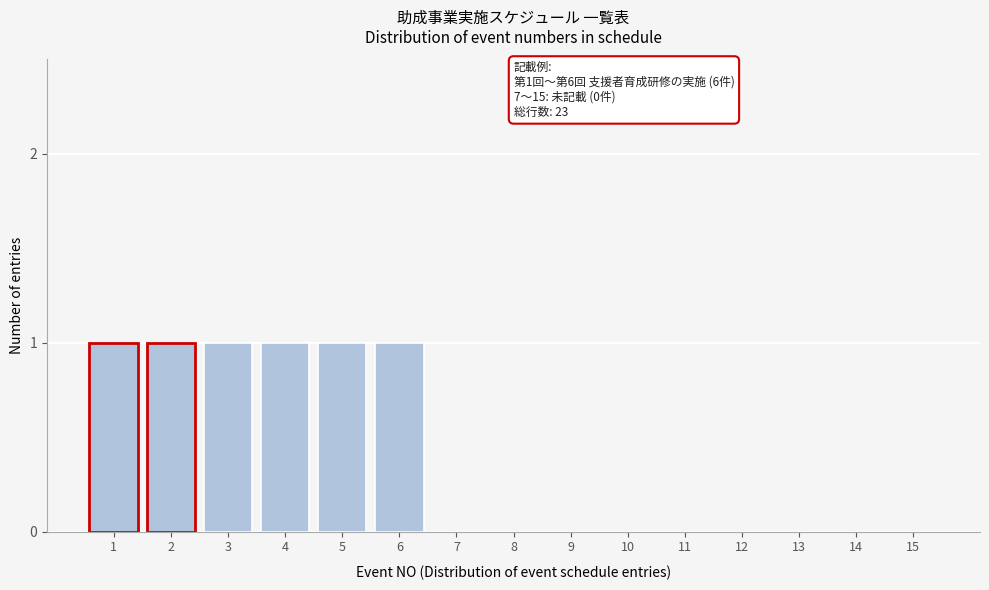

Reading left to right, list all the values displayed in this chart.

1=1	2=1	3=1	4=1	5=1	6=1	7=0	8=0	9=0	10=0	11=0	12=0	13=0	14=0	15=0